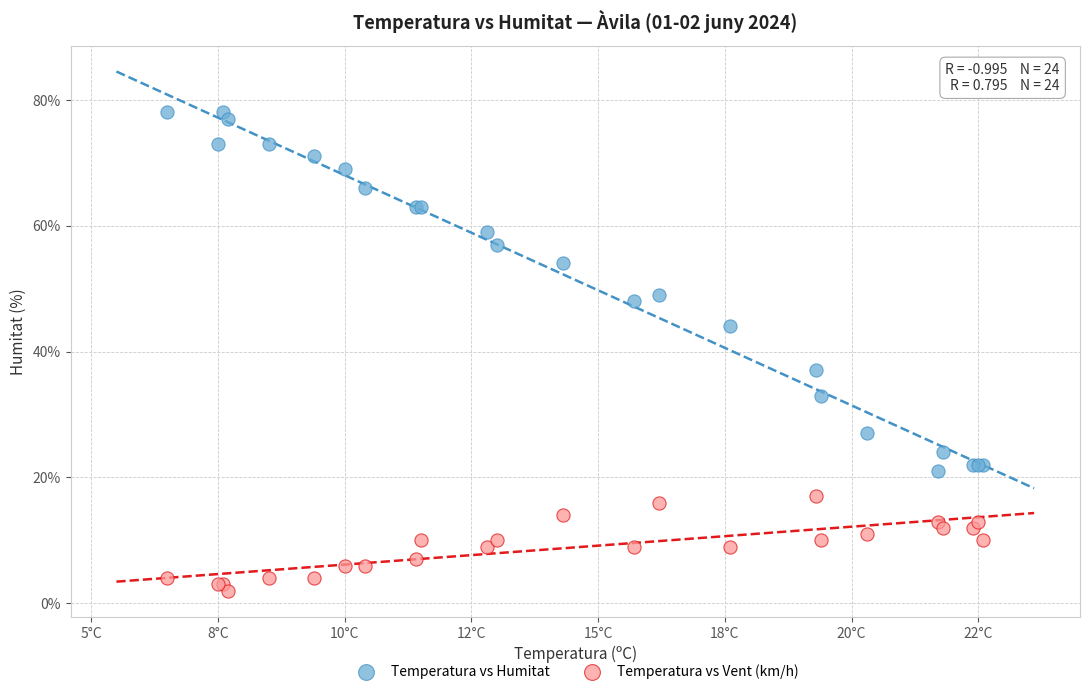

Which series reaches the maximum Y coordinate?

Temperatura vs Humitat